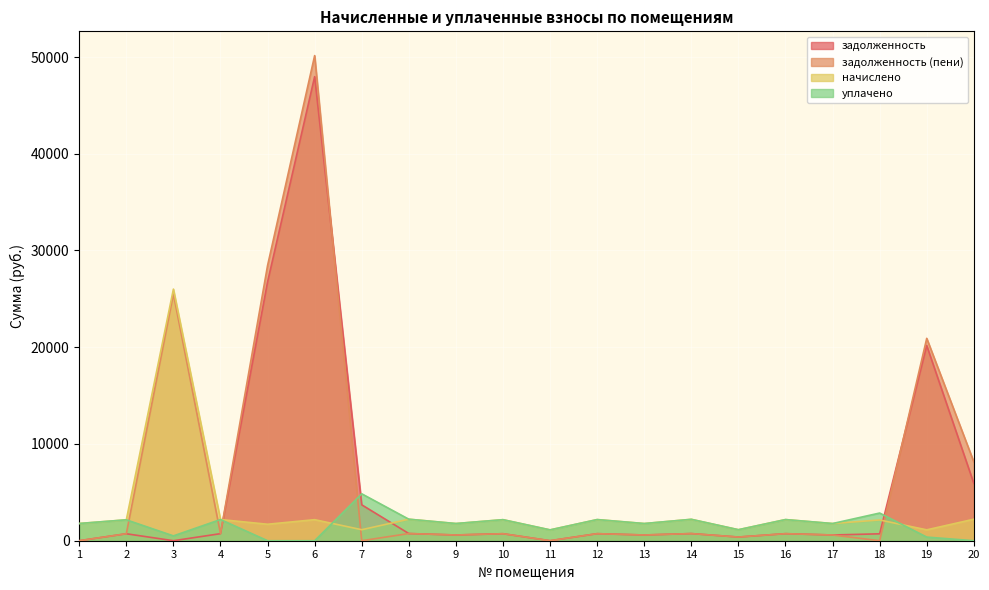

After their last crossing, which series has the higher values: начислено or задолженность (пени)?

задолженность (пени)